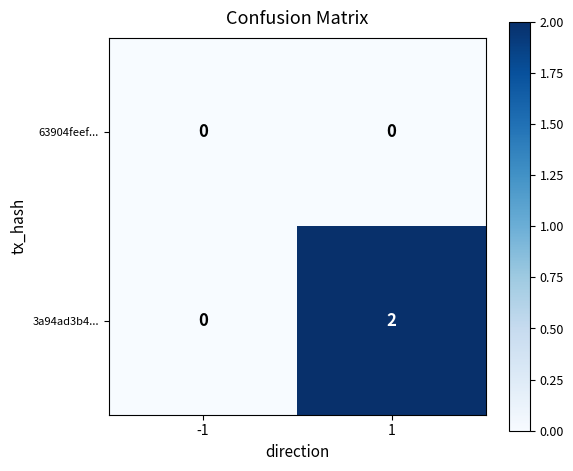

At which category is the sum across all series the highest?

1